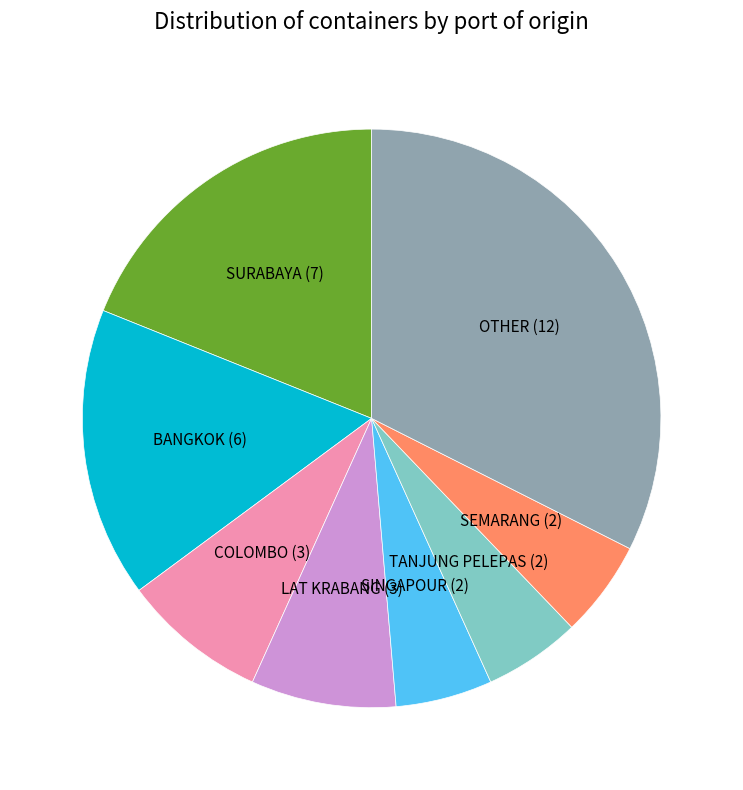

Does any single category account for the majority?

No